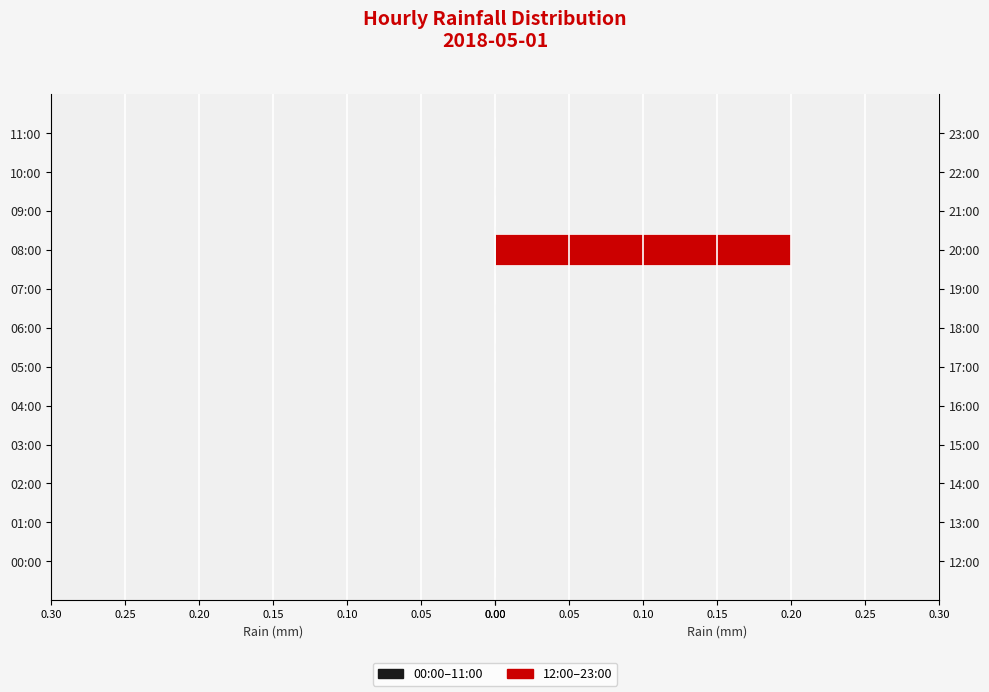

Is it true that the value at 13:00 is -0.1?

False